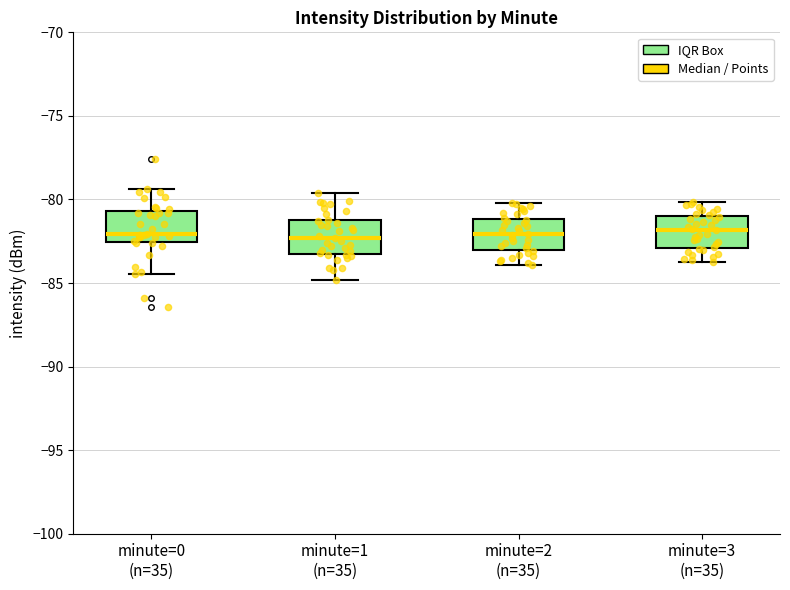

Reading left to right, read every box against the y-axis: the position of its median line, the range the box covers, and the ends of its whiskers. The values are not printed on the chart, so give them approximately, as read against the axis.

minute=0 (n=35): median -82.0, box -82.5 to -80.5, whiskers -84.5 to -79.5
minute=1 (n=35): median -82.5, box -83.5 to -81.0, whiskers -85.0 to -79.5
minute=2 (n=35): median -82.0, box -83.0 to -81.0, whiskers -84.0 to -80.0
minute=3 (n=35): median -82.0, box -83.0 to -81.0, whiskers -83.5 to -80.0